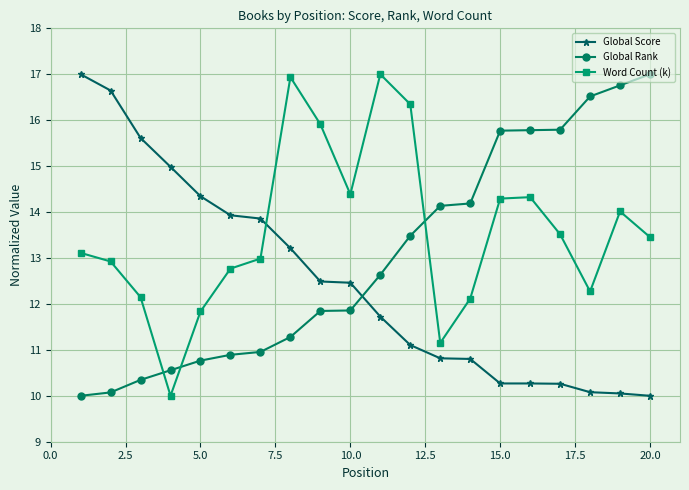

How many interior local valleys does the Word Count (k) series have?

4